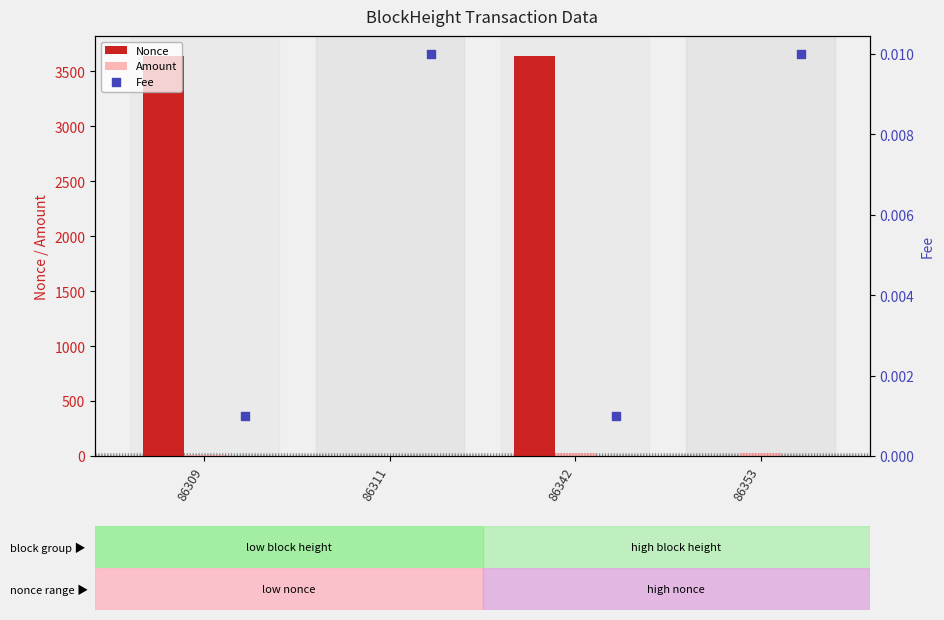

Is it true that Nonce equals 1.0 at 86353?

True